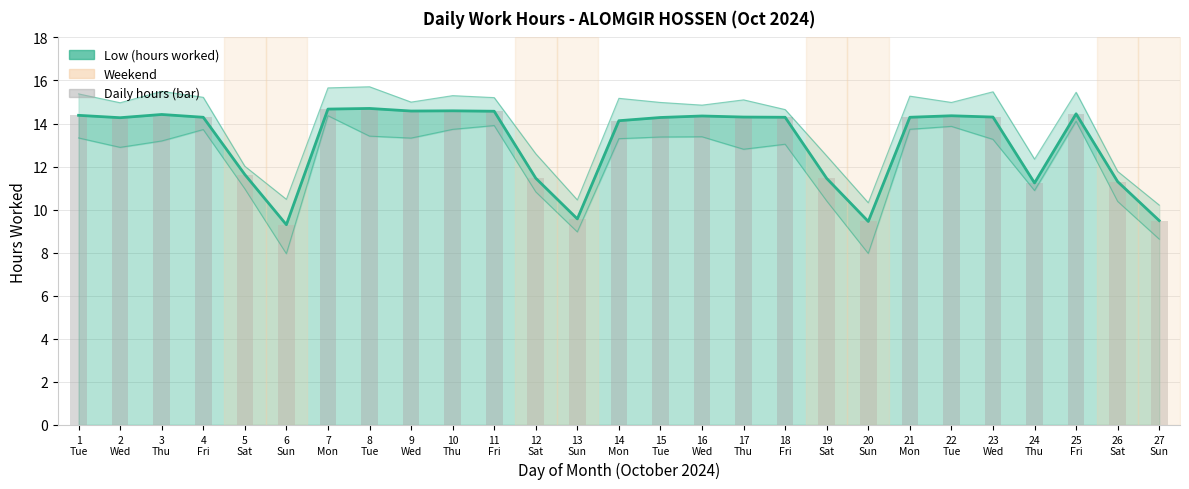

At which label is Daily hours (bar) closest to 12?

5
Sat